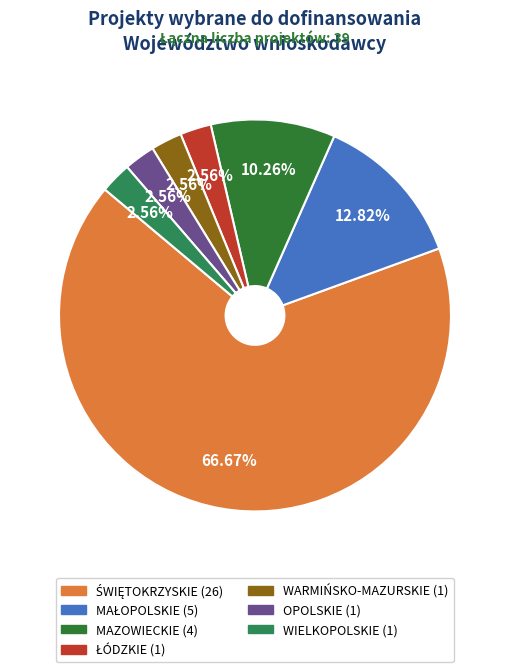

How many segments does this pie chart have?

7